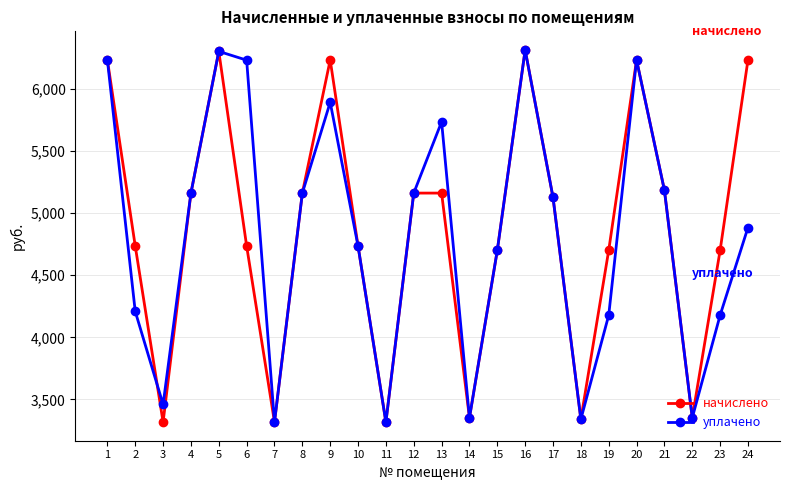

What is the minimum value shown in the chart?

3317.8